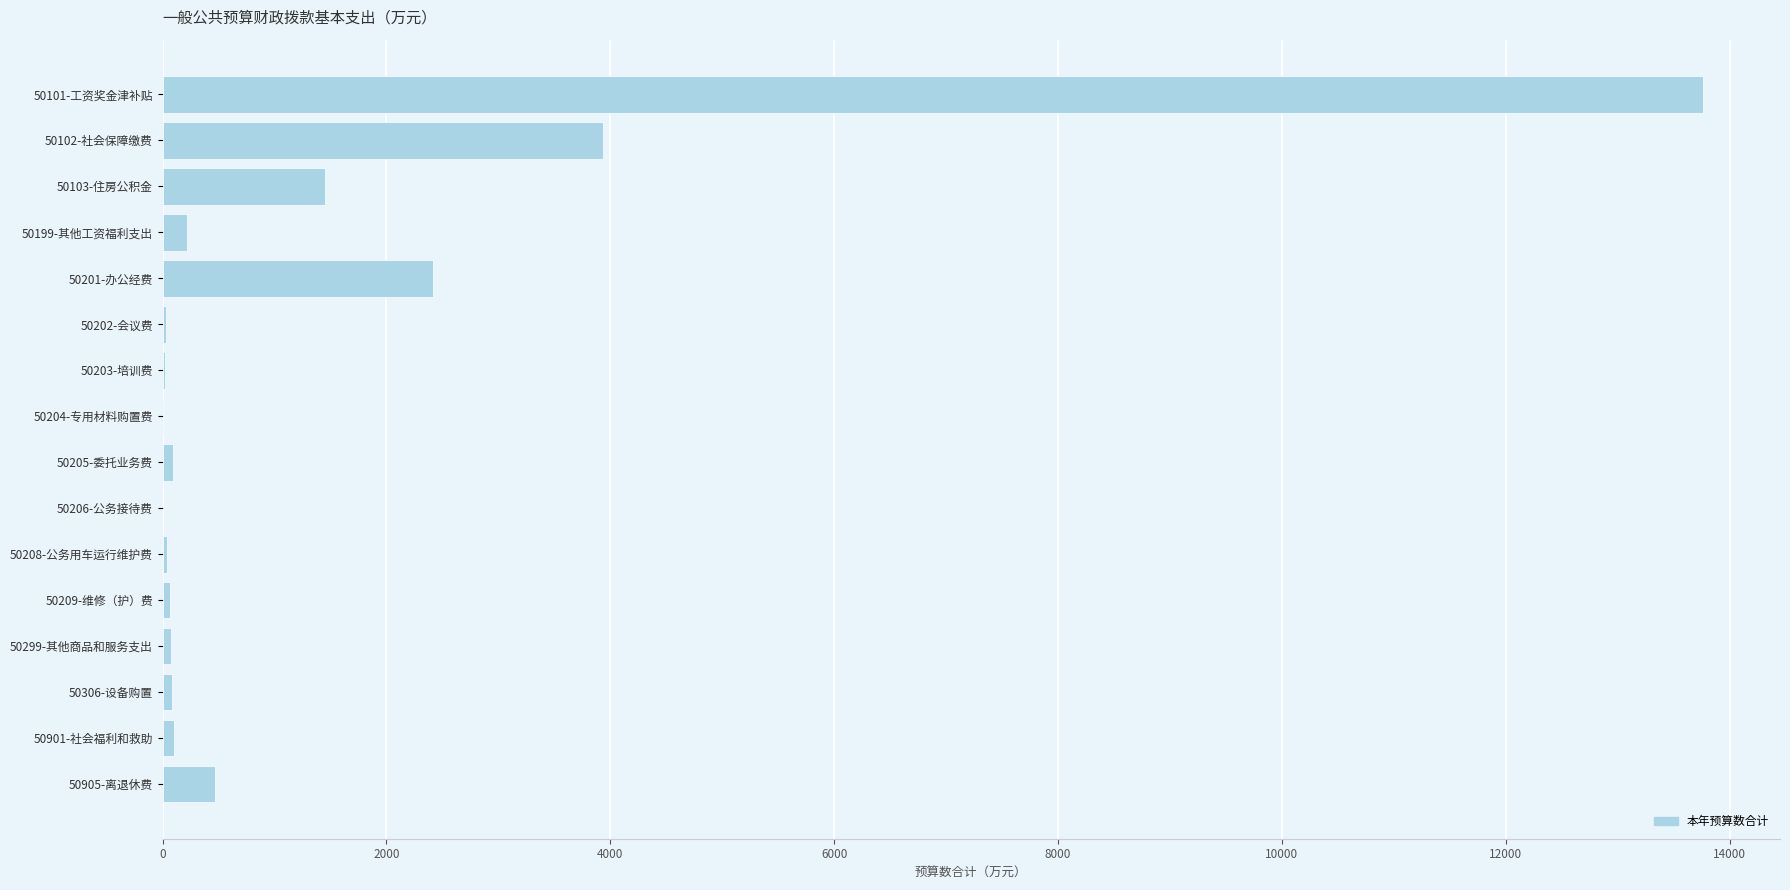

The value at 50103-住房公积金 is 1447.4. True or false?

True